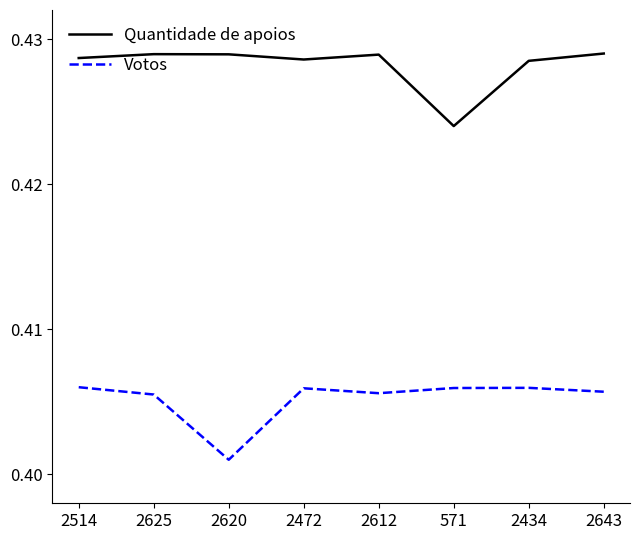

The Quantidade de apoios series shows 0.2 at 2472. True or false?

False